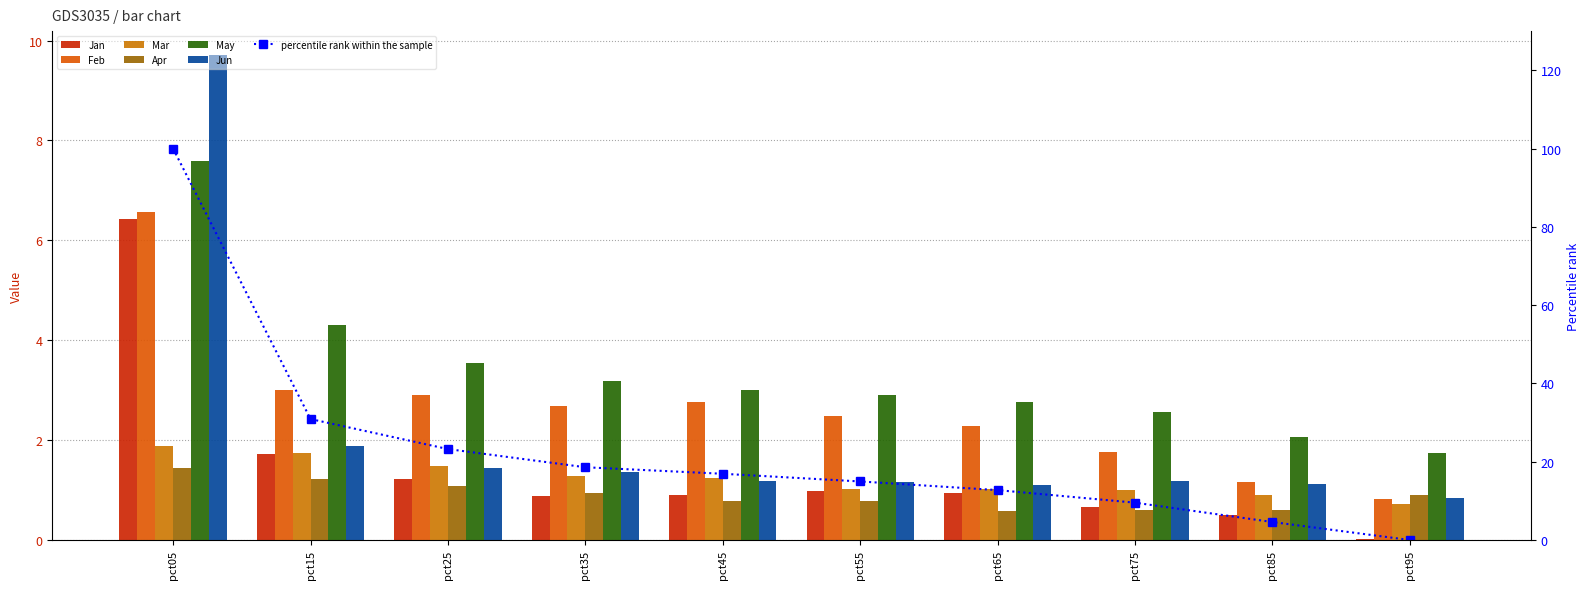

The Apr series shows 0.6 at pct65. True or false?

True